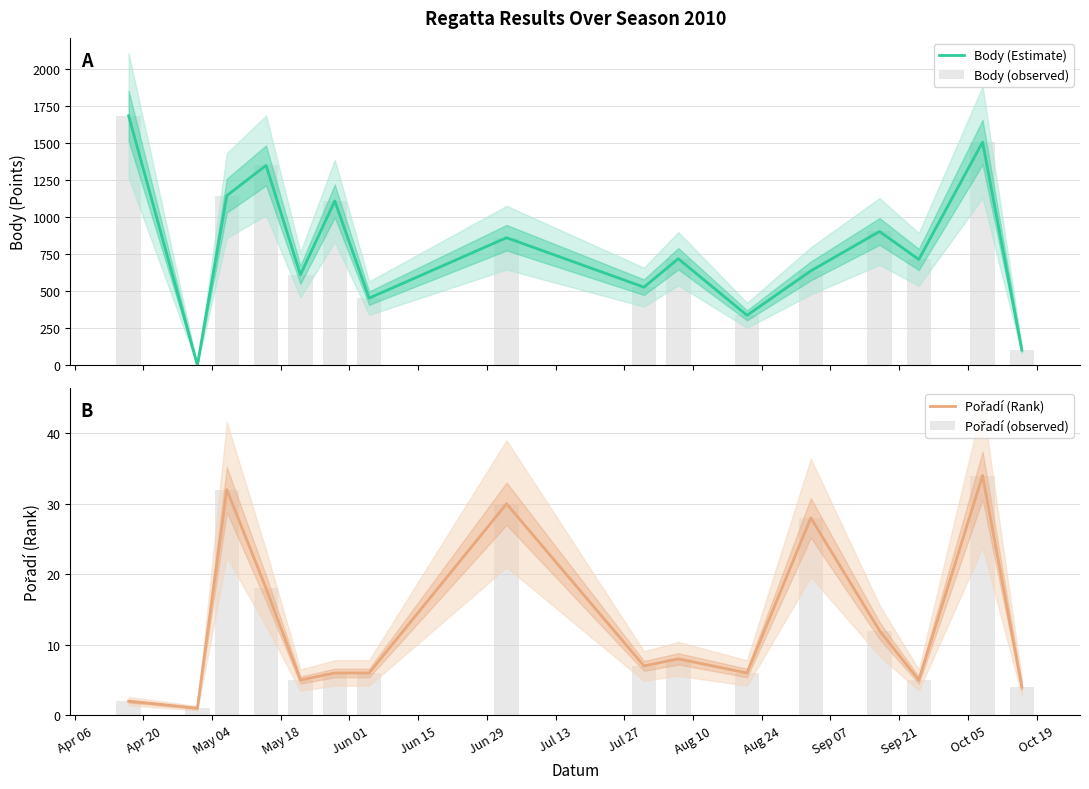

How many values in the Pořadí (observed) series exceed 7?

7